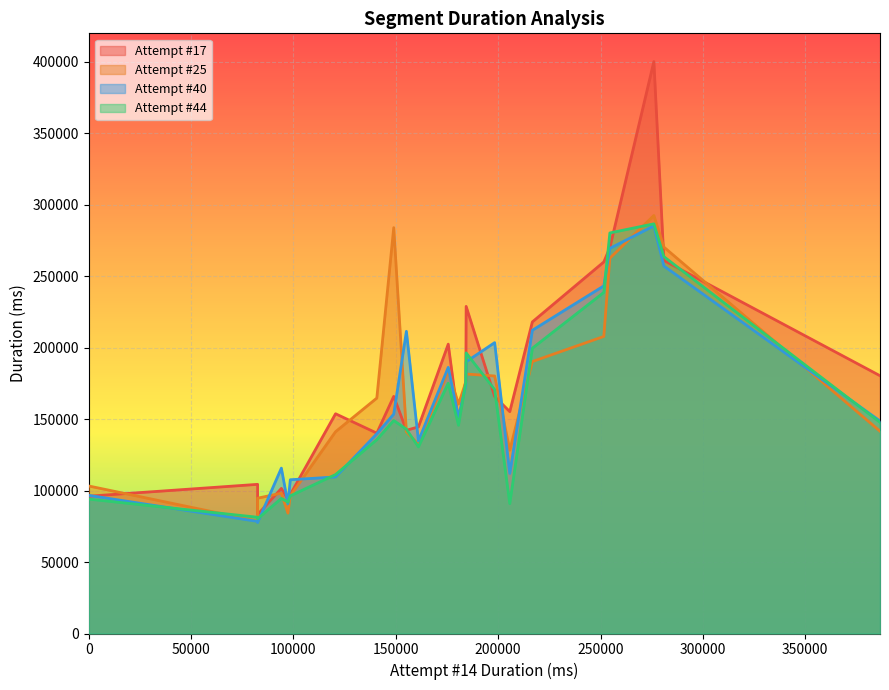

At which category is the sum across all series the highest?

34